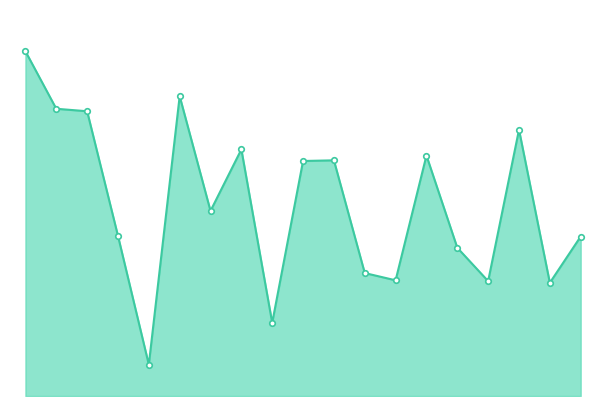

Reading right to left, extract all data points from this chart.

965	685	1611	695	897	1455	700	744	1426	1422	443	1492	1120	1814	190	969	1723	1738	2086